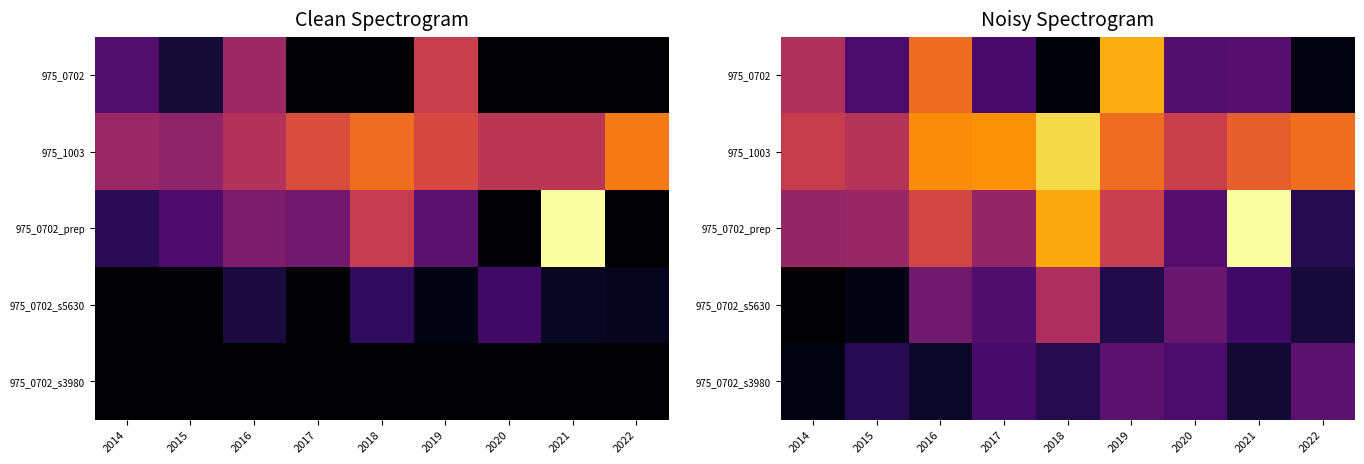

Is it true that 975_1003 equals 0.7 at 2016?

True